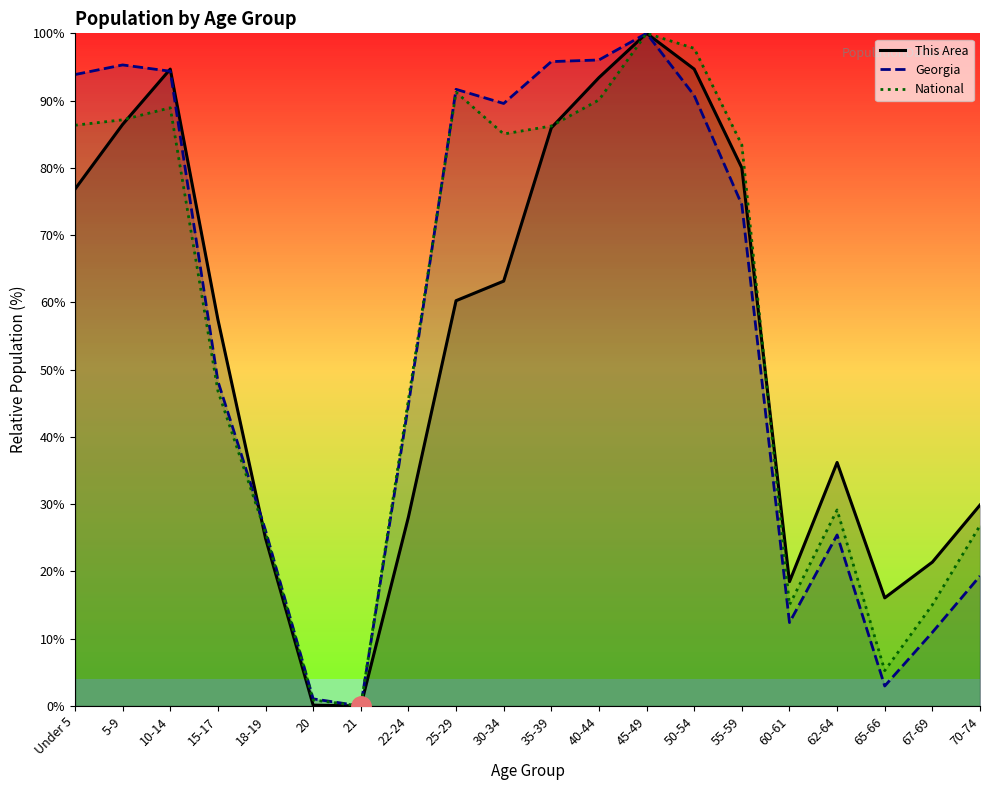

Rank the categories by National value from lowest to highest.

21, 20, 65-66, 60-61, 67-69, 18-19, 70-74, 62-64, 22-24, 15-17, 55-59, 30-34, 35-39, Under 5, 5-9, 10-14, 40-44, 25-29, 50-54, 45-49